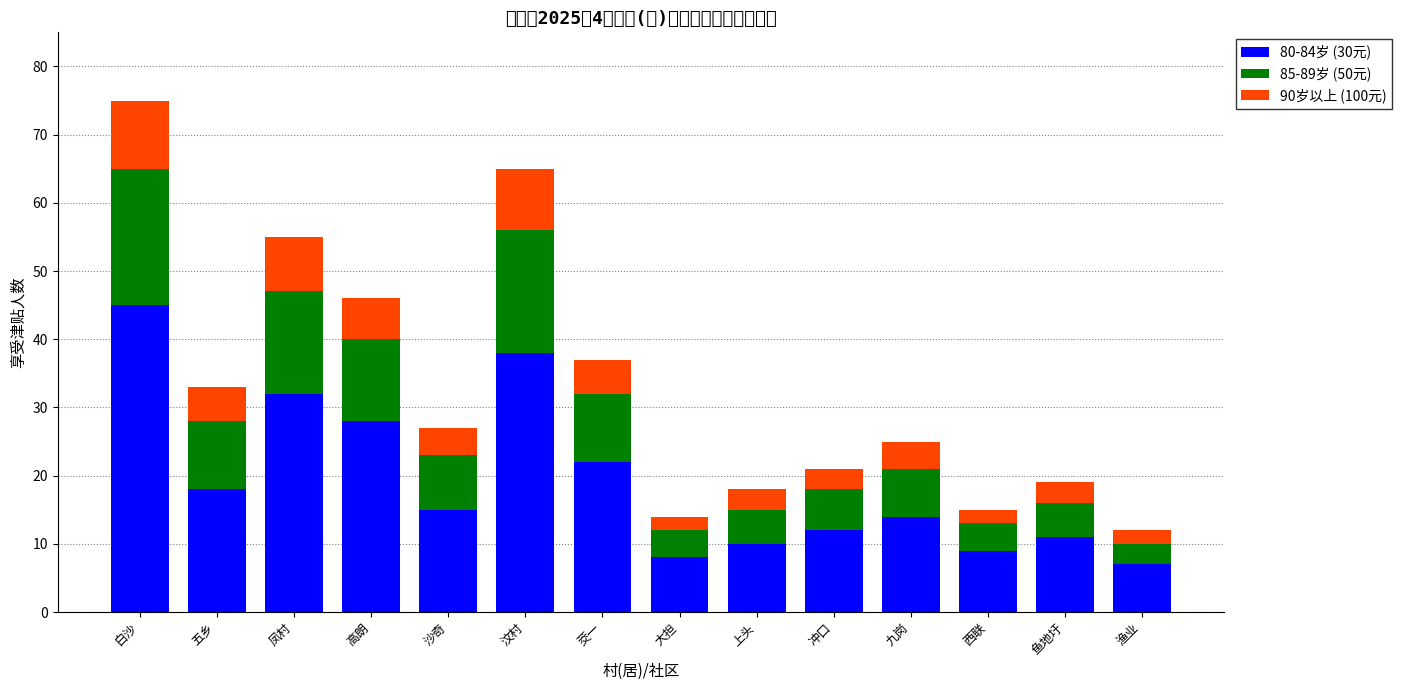

Which series has the largest total across all categories?

80-84岁 (30元)